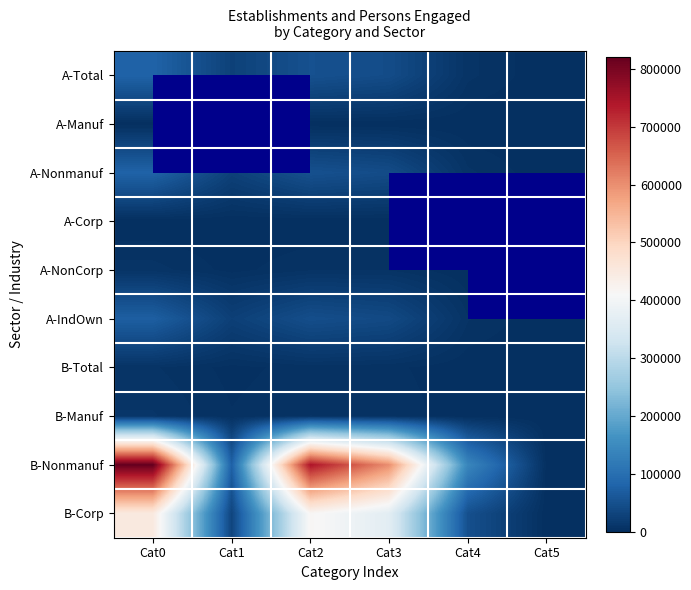

The B-Total series shows 2034.0 at Cat1. True or false?

True